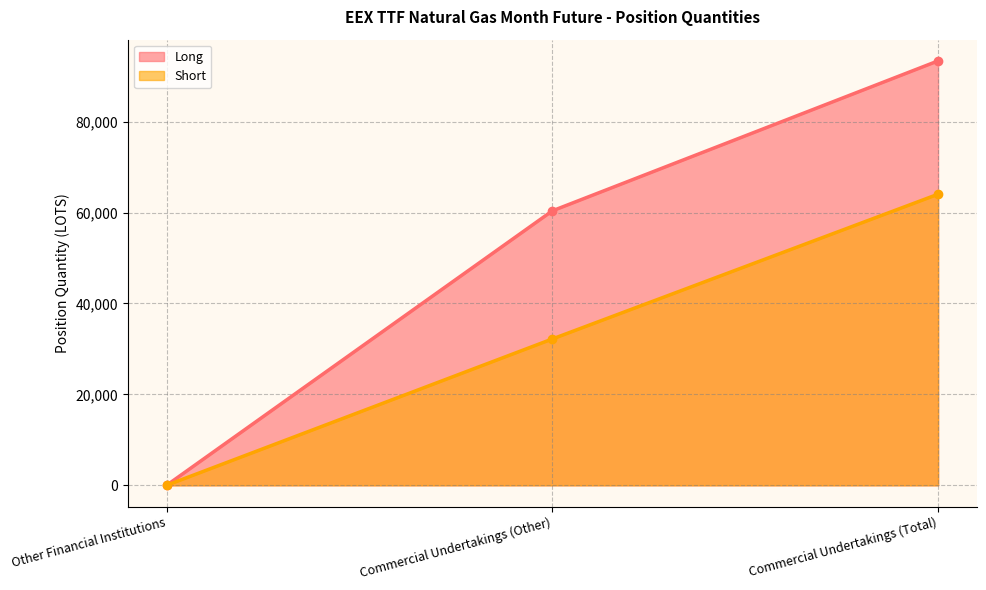

Read the Long value at Commercial Undertakings (Other).

60364.9